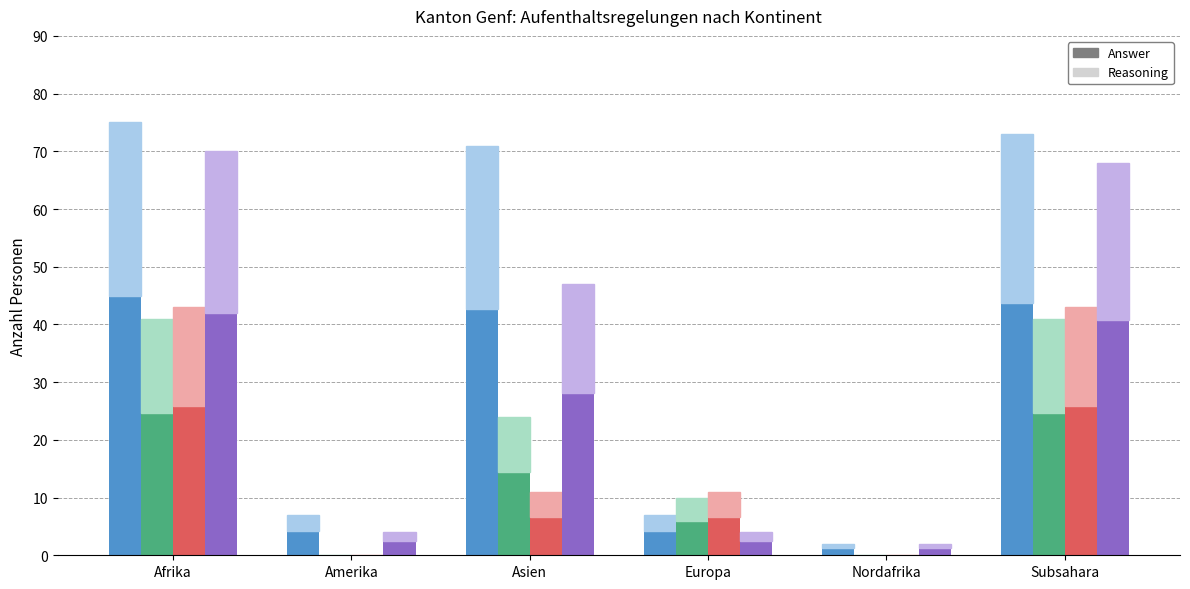

What is the difference between the maximum and second lowest values in the Total (Asylgewährungen) series?

39.6